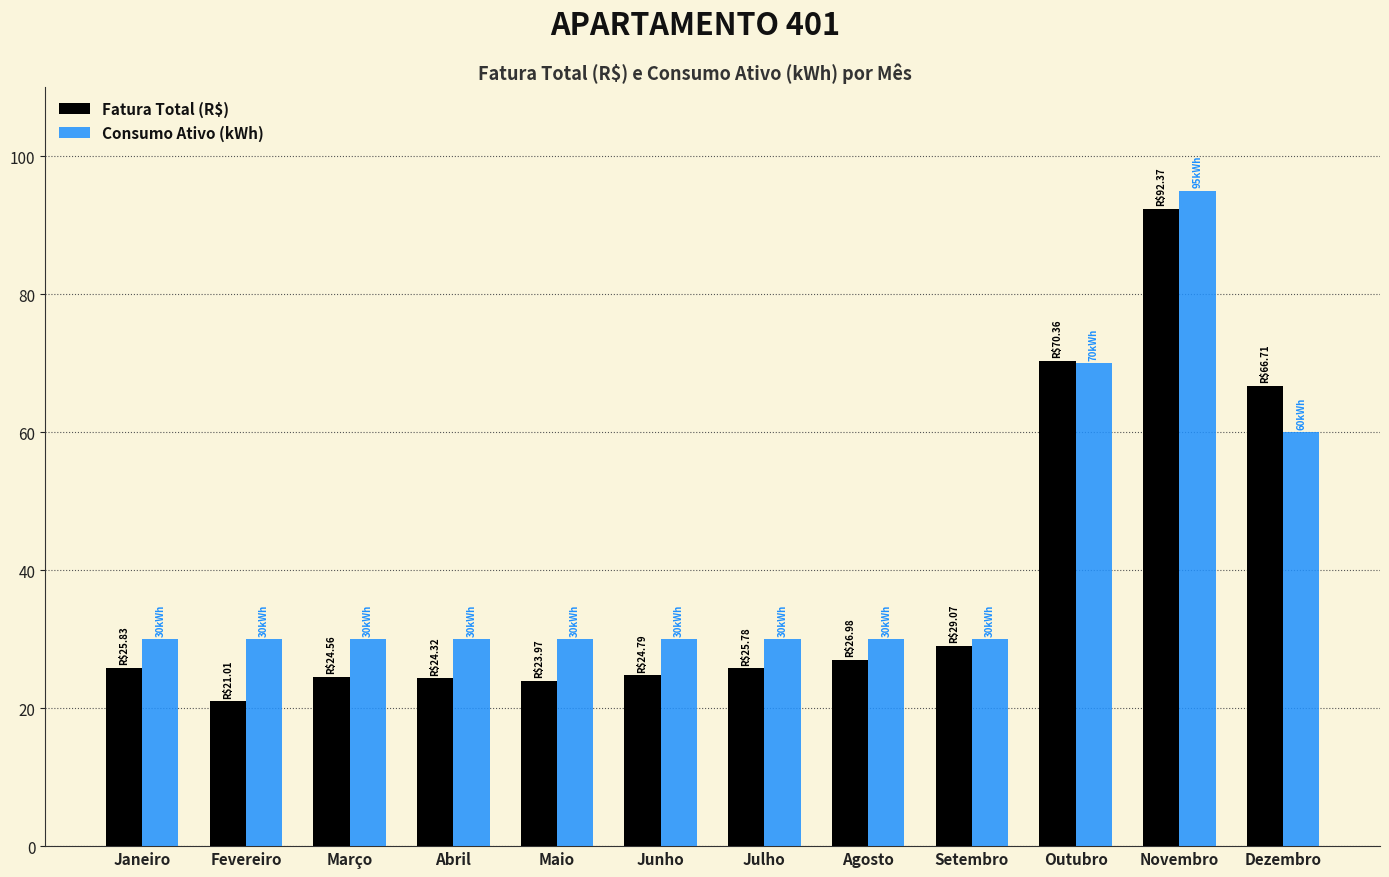

The value of Fatura Total (R$) at Fevereiro is 36.6. True or false?

False